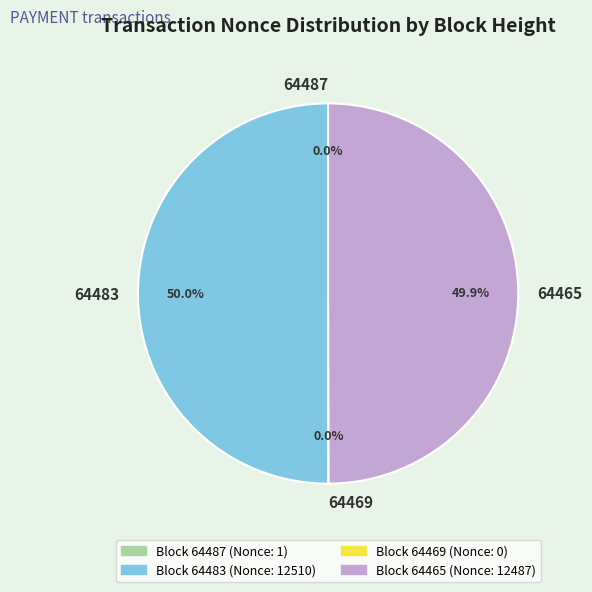

Is the sum of 64465 and 64483 greater than half?

Yes